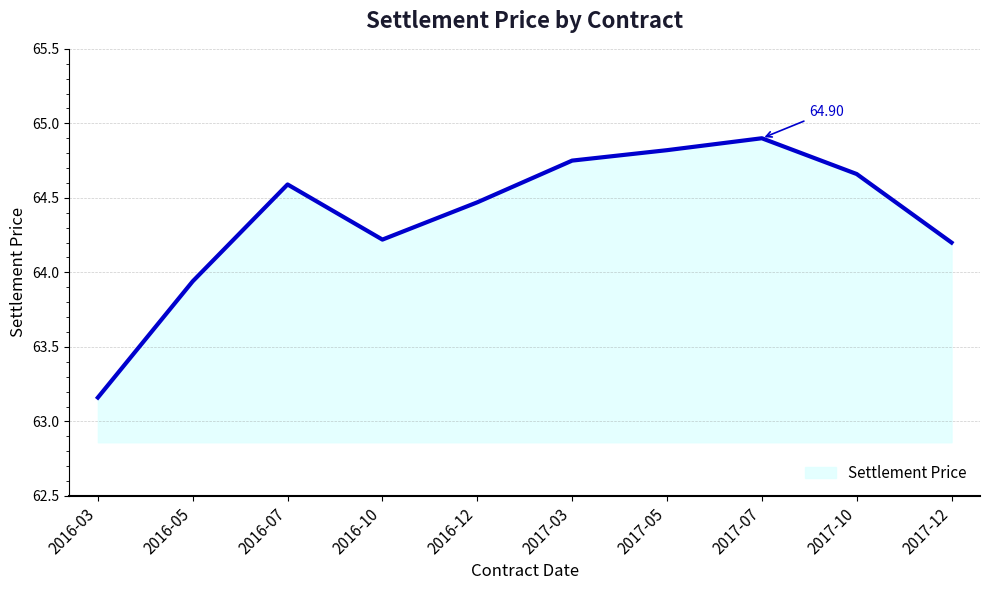

What is the ratio of the value at 2017-10 to the value at 2017-05?

1.0